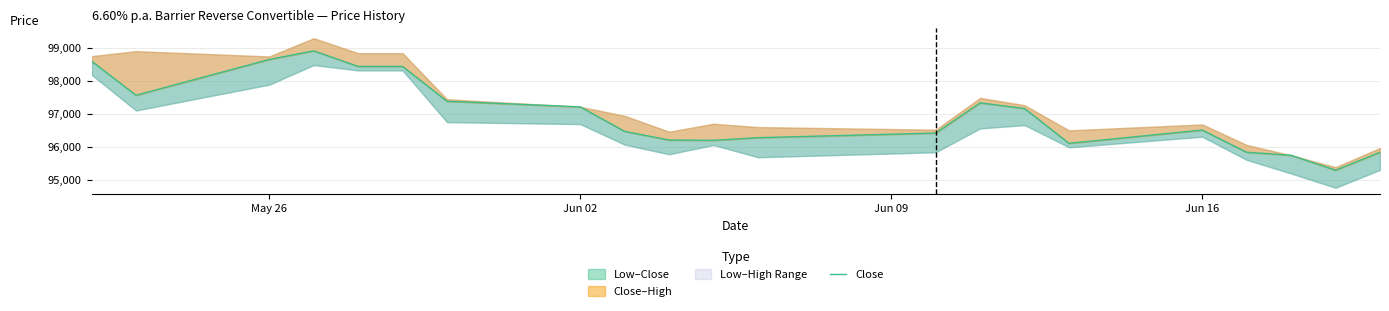

Count the number of values greater than 96510.

10